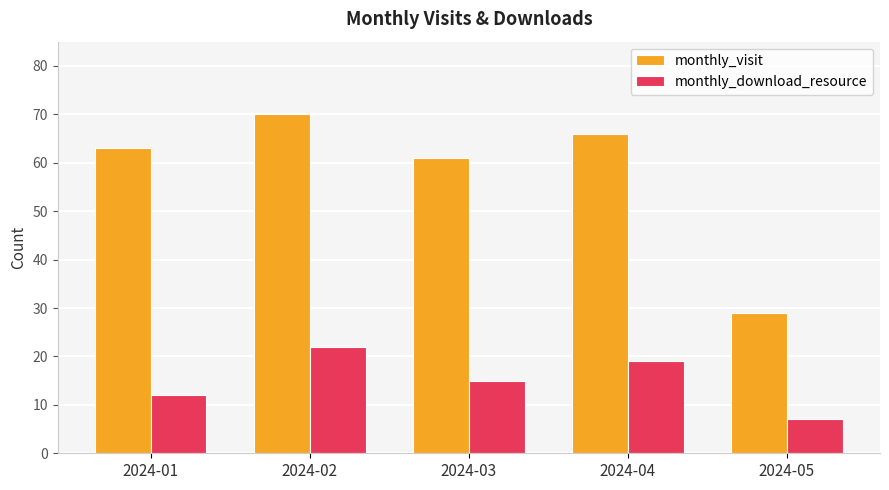

What is the difference between the maximum and minimum values in the monthly_download_resource series?

15